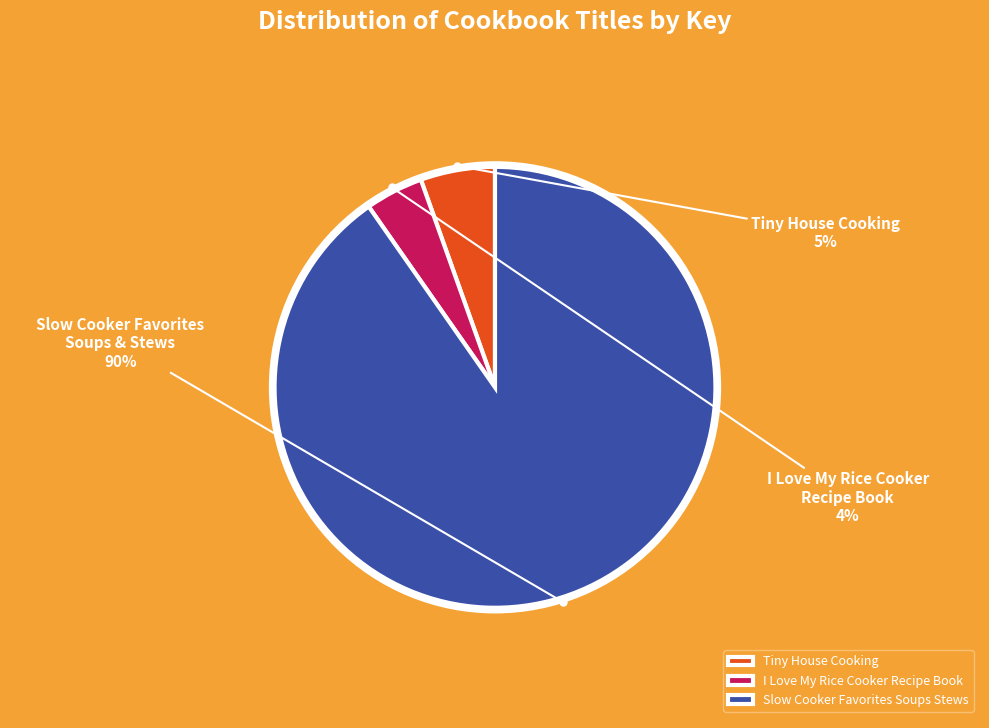

Combined, do Tiny House Cooking and I Love My Rice Cooker Recipe Book account for over 50%?

No